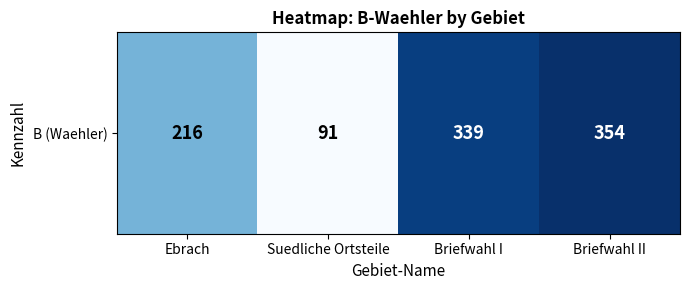

What is the ratio of the value at Briefwahl II to the value at Suedliche Ortsteile?

3.9